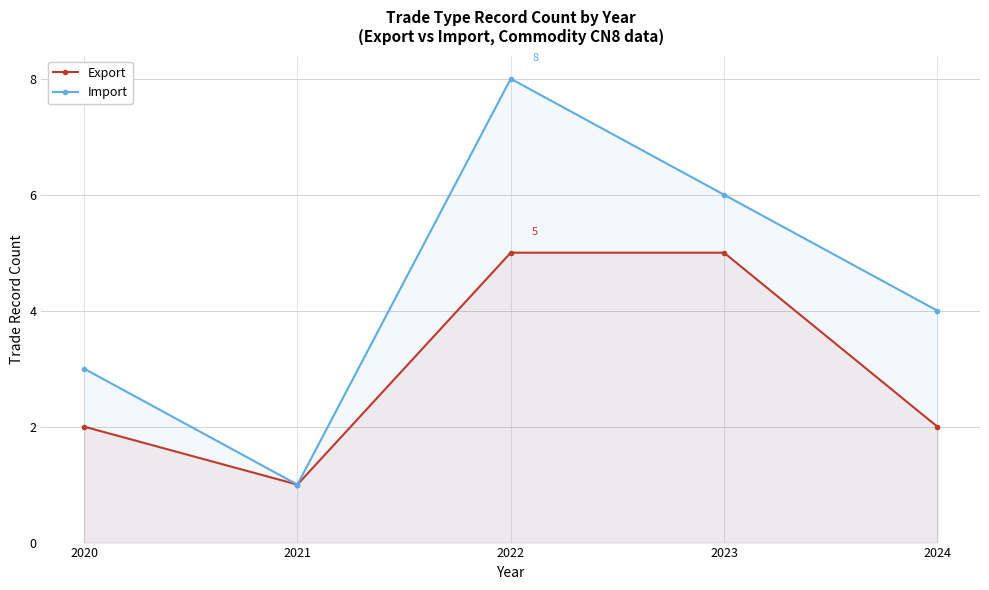

How many values in the Export series exceed 2?

2